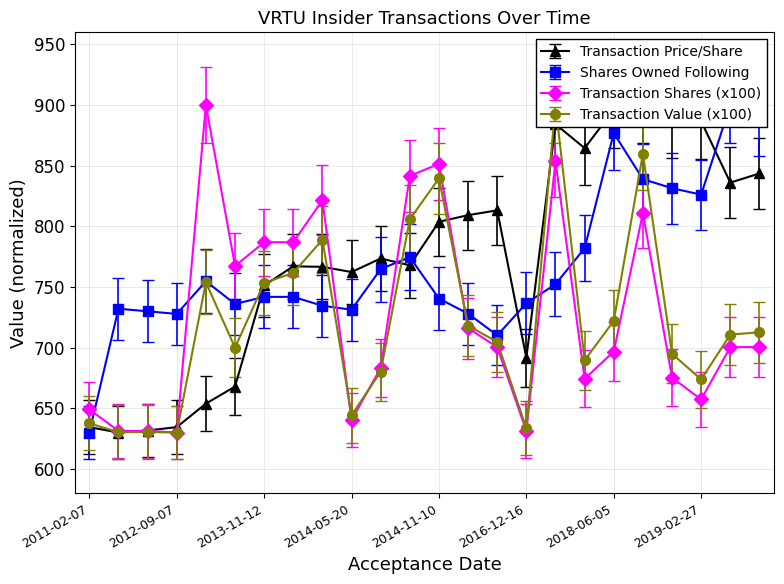

What are all the series names shown in the legend?

Transaction Price/Share, Shares Owned Following, Transaction Shares (x100), Transaction Value (x100)